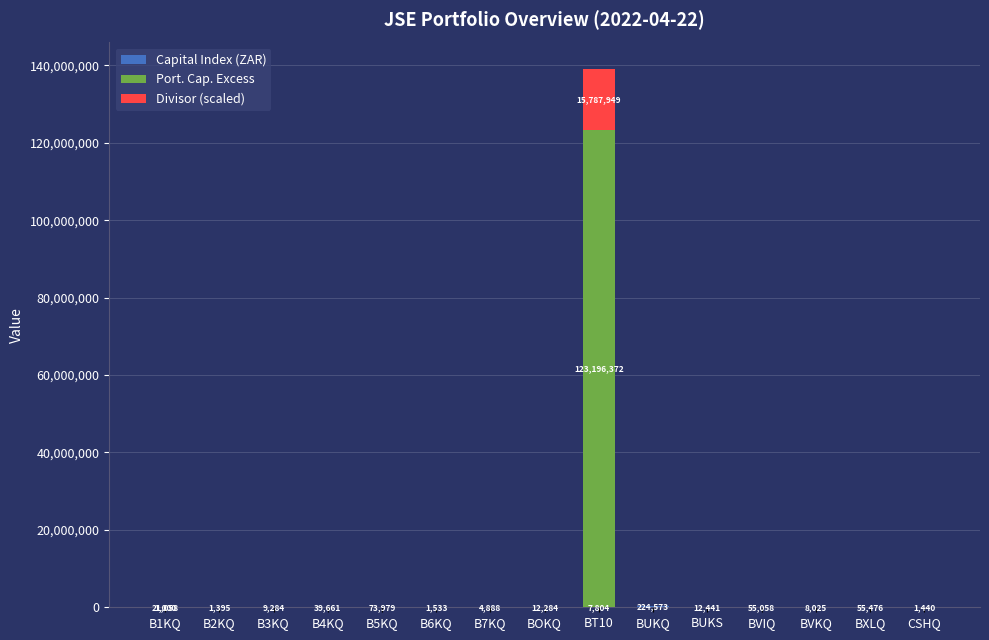

What is the total value across all series at BUKS?

12941.0